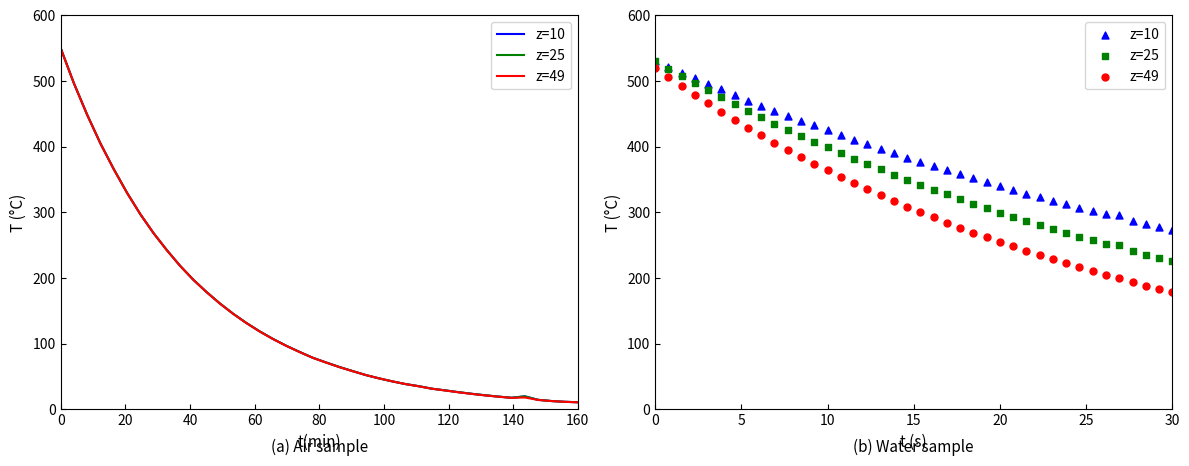

Which series contains the highest Y value?

z=10